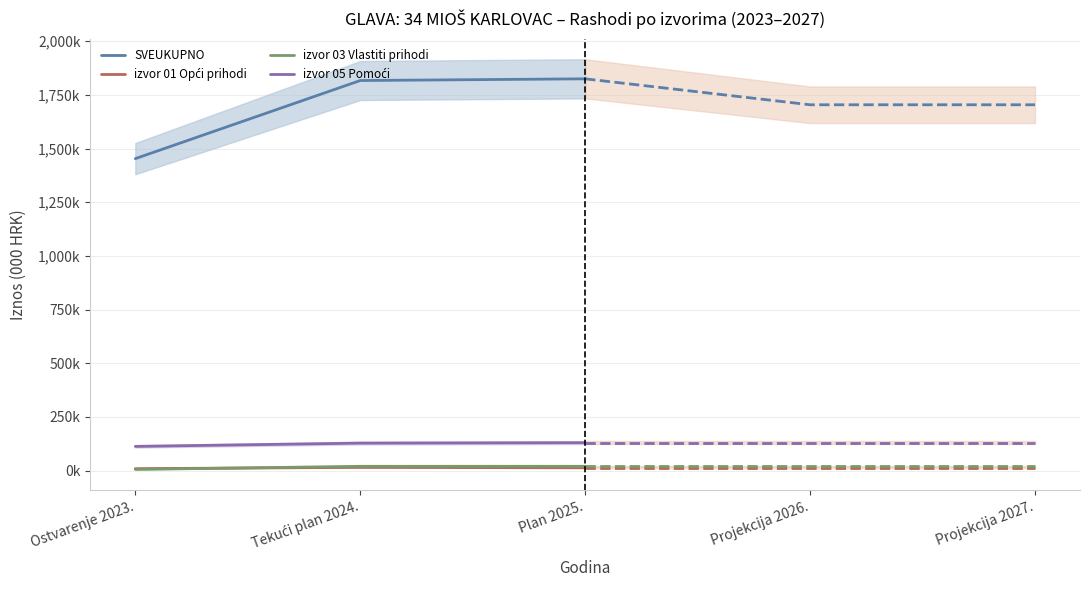

Reading left to right, transcribe all the data shown in this chart.

SVEUKUPNO: Ostvarenje 2023.=1453243.0	Tekući plan 2024.=1817098.5	Plan 2025.=1825078.7
izvor 01 Opći prihodi: Ostvarenje 2023.=9087.9	Tekući plan 2024.=15029.0	Plan 2025.=13029.0
izvor 03 Vlastiti prihodi: Ostvarenje 2023.=5536.7	Tekući plan 2024.=20000.0	Plan 2025.=20000.0
izvor 05 Pomoći: Ostvarenje 2023.=112728.7	Tekući plan 2024.=128020.0	Plan 2025.=130020.0